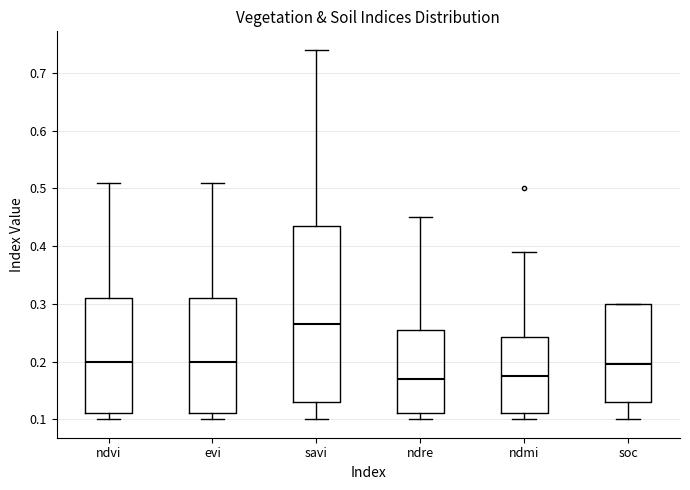

Reading left to right, read every box against the y-axis: the position of its median line, the range the box covers, and the ends of its whiskers. The values are not printed on the chart, so give them approximately, as read against the axis.

ndvi: median 0.20, box 0.11 to 0.31, whiskers 0.10 to 0.51
evi: median 0.20, box 0.11 to 0.31, whiskers 0.10 to 0.51
savi: median 0.27, box 0.13 to 0.44, whiskers 0.10 to 0.74
ndre: median 0.17, box 0.11 to 0.26, whiskers 0.10 to 0.45
ndmi: median 0.18, box 0.11 to 0.24, whiskers 0.10 to 0.39
soc: median 0.20, box 0.13 to 0.30, whiskers 0.10 to 0.30